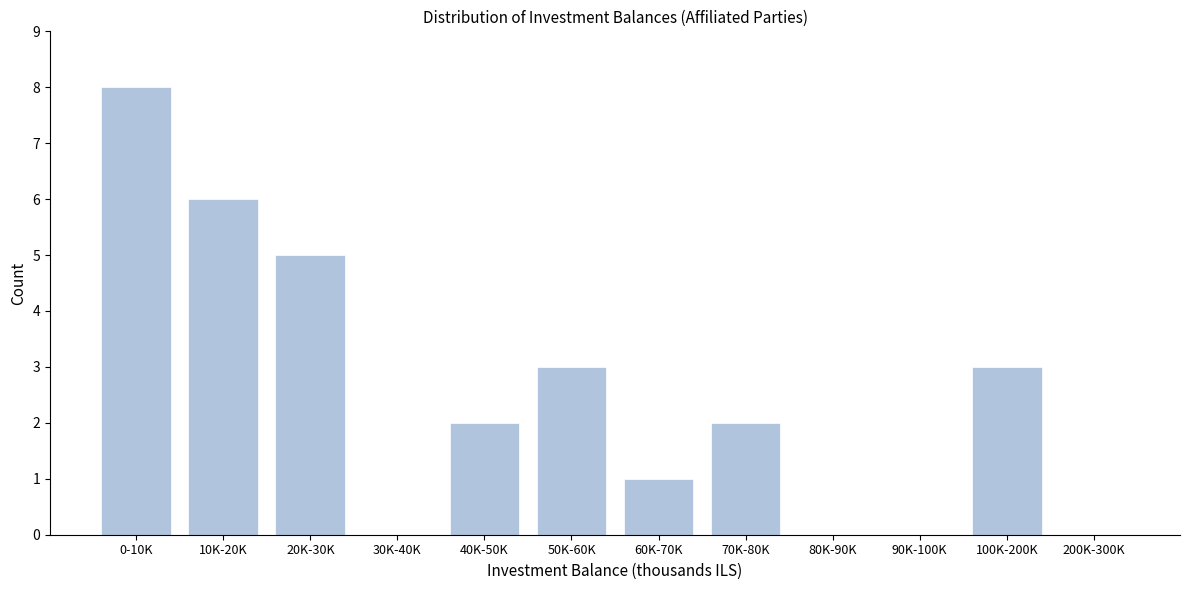

Reading right to left, what are all the values shown in this chart?

200K-300K=0	100K-200K=3	90K-100K=0	80K-90K=0	70K-80K=2	60K-70K=1	50K-60K=3	40K-50K=2	30K-40K=0	20K-30K=5	10K-20K=6	0-10K=8